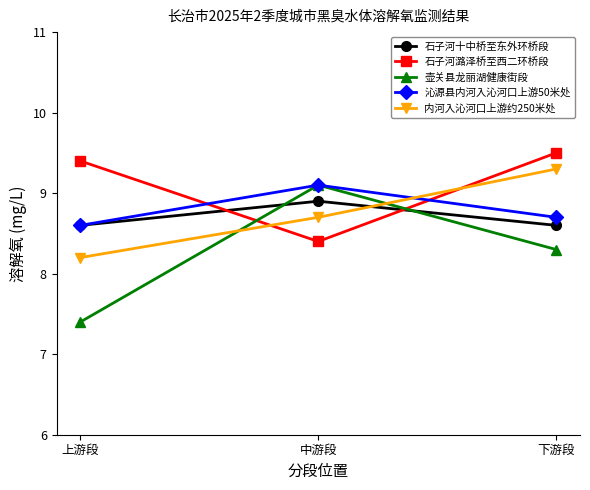

At which label is 内河入沁河口上游约250米处 closest to 8?

上游段